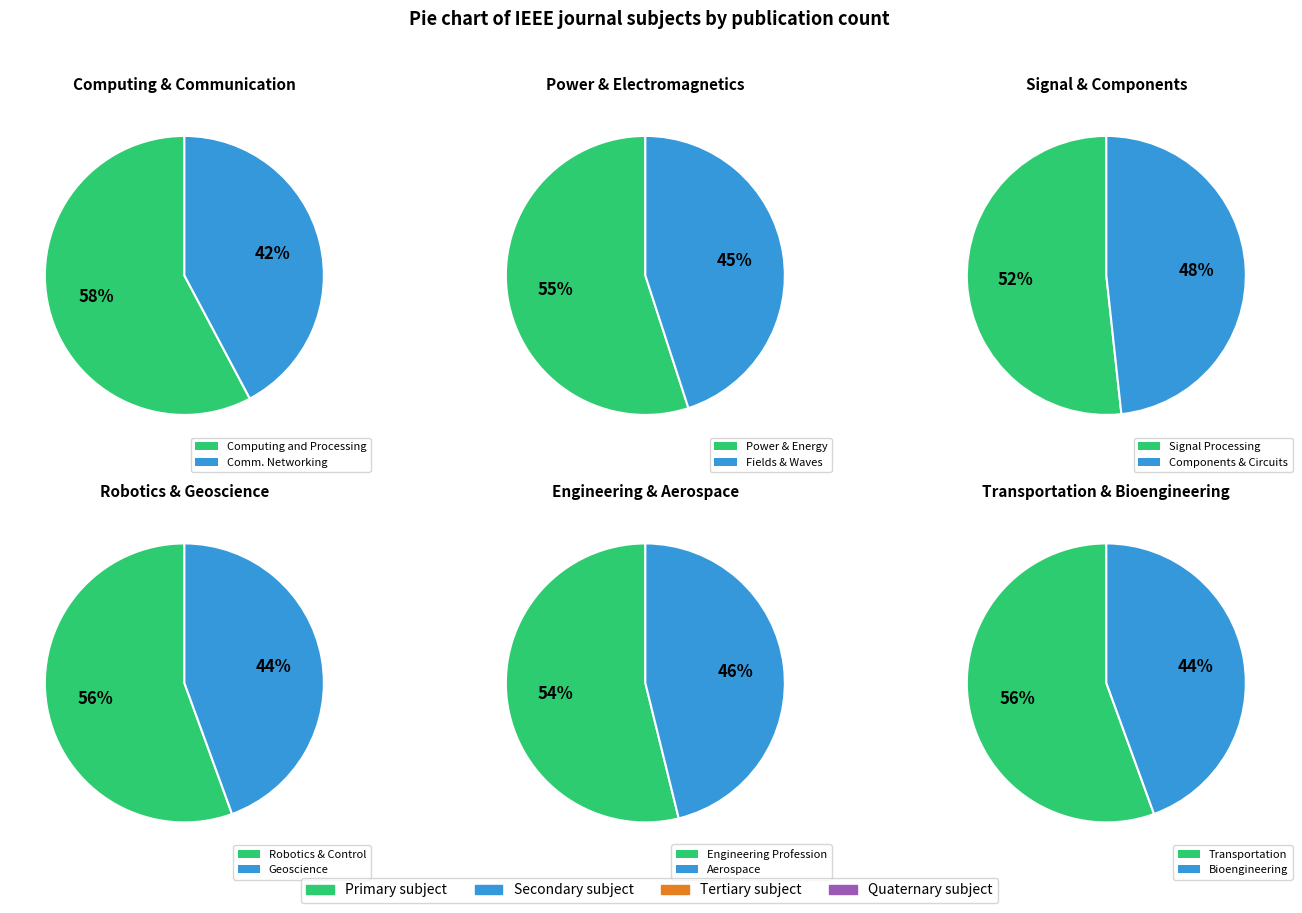

Count the number of slices in the pie.

12